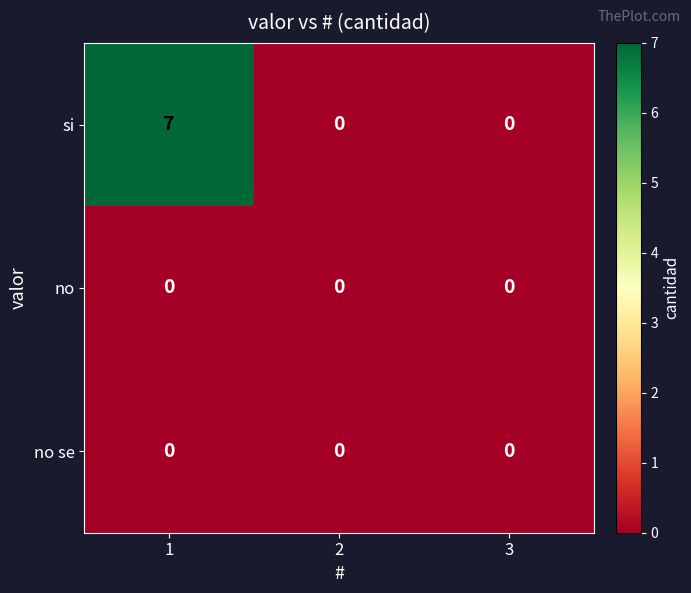

Reading right to left, extract all data points from this chart.

si: 0	0	7
no: 0	0	0
no se: 0	0	0